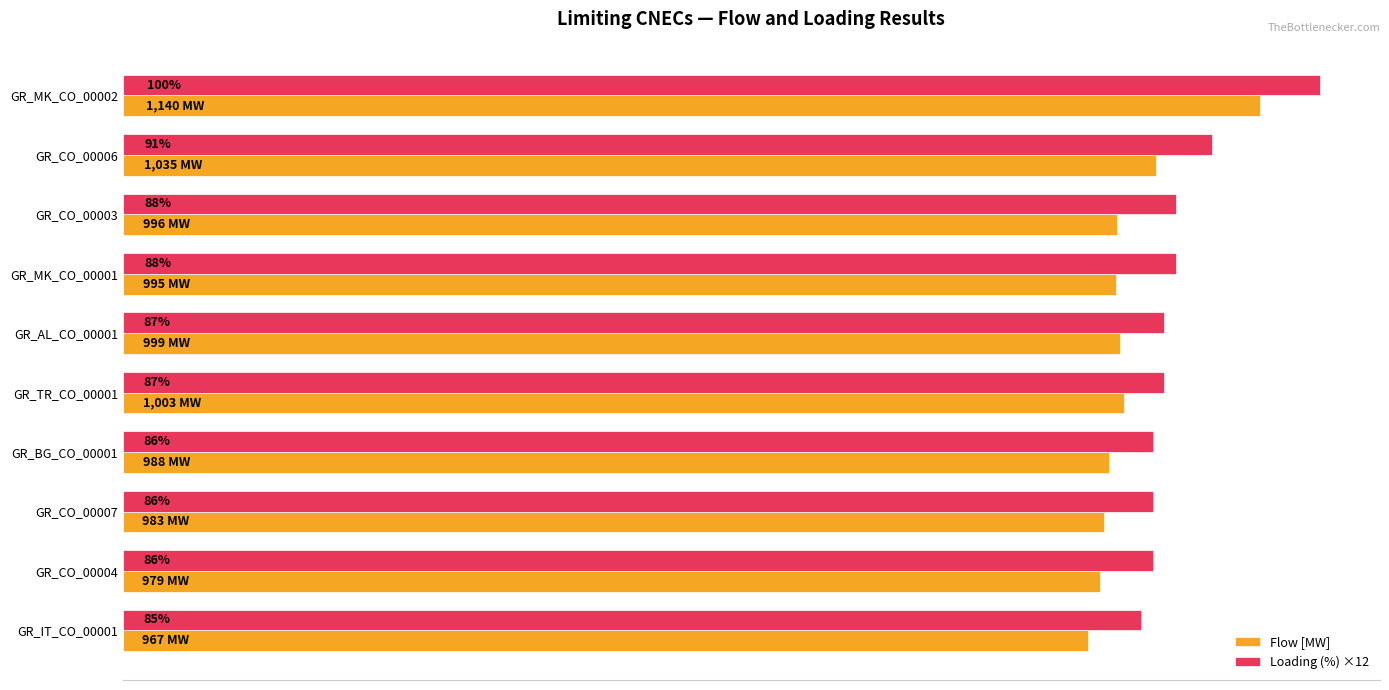

Reading left to right, list all the values displayed in this chart.

Flow [MW]: 1140	1035	996	995	999	1003	988	983	979	967
Loading (%) ×12: 1200	1092	1056	1056	1044	1044	1032	1032	1032	1020